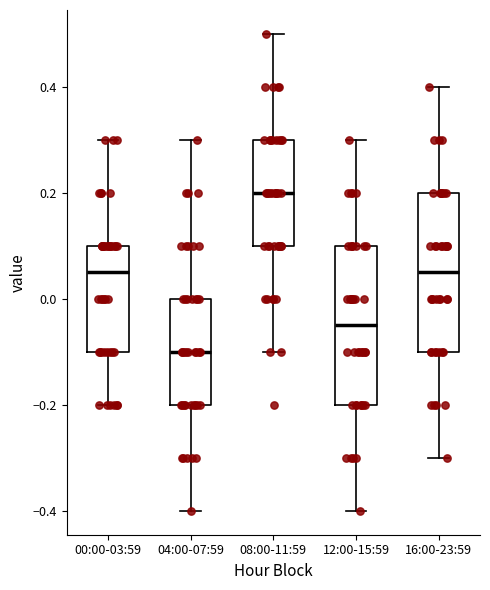

Which box has the highest median line?

08:00-11:59